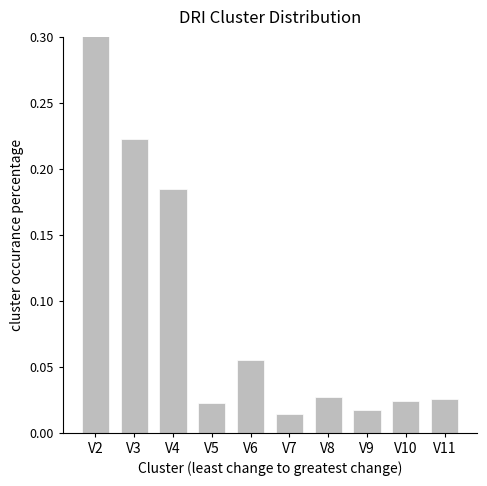

True or false: the data shows 0.0 at V11.

False